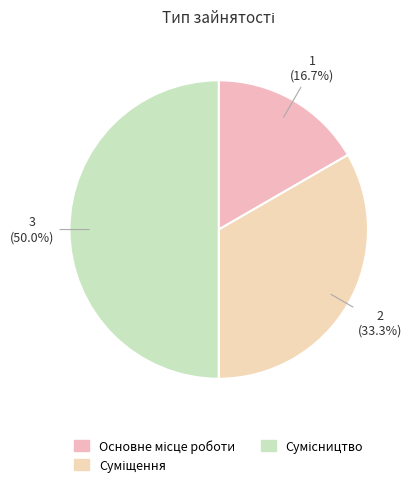

Combined, do Основне місце роботи and Суміщення account for over 50%?

No